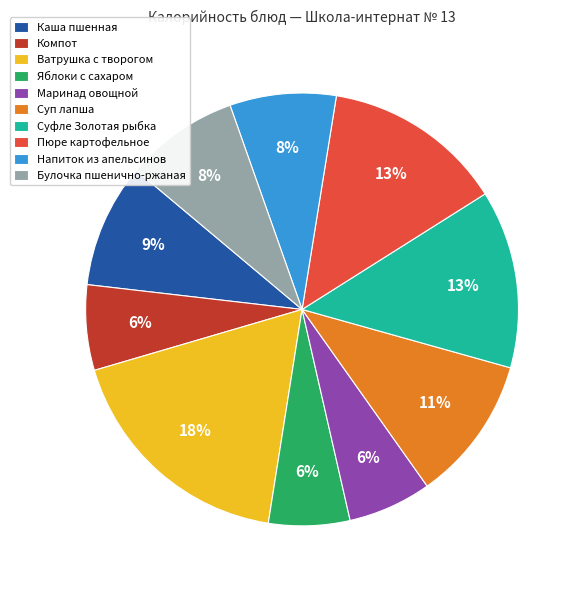

What percentage is the Ватрушка с творогом slice, to the nearest percent?

18%